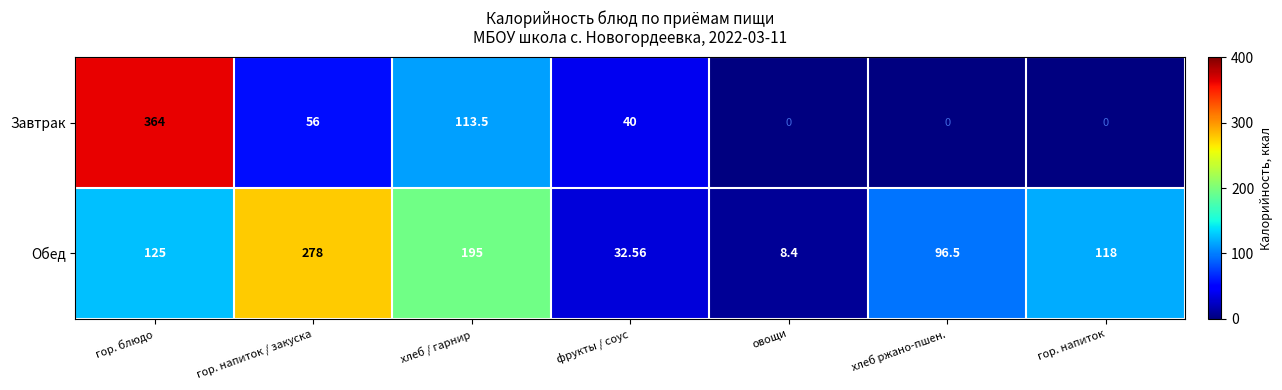

How many series are shown in this chart?

2